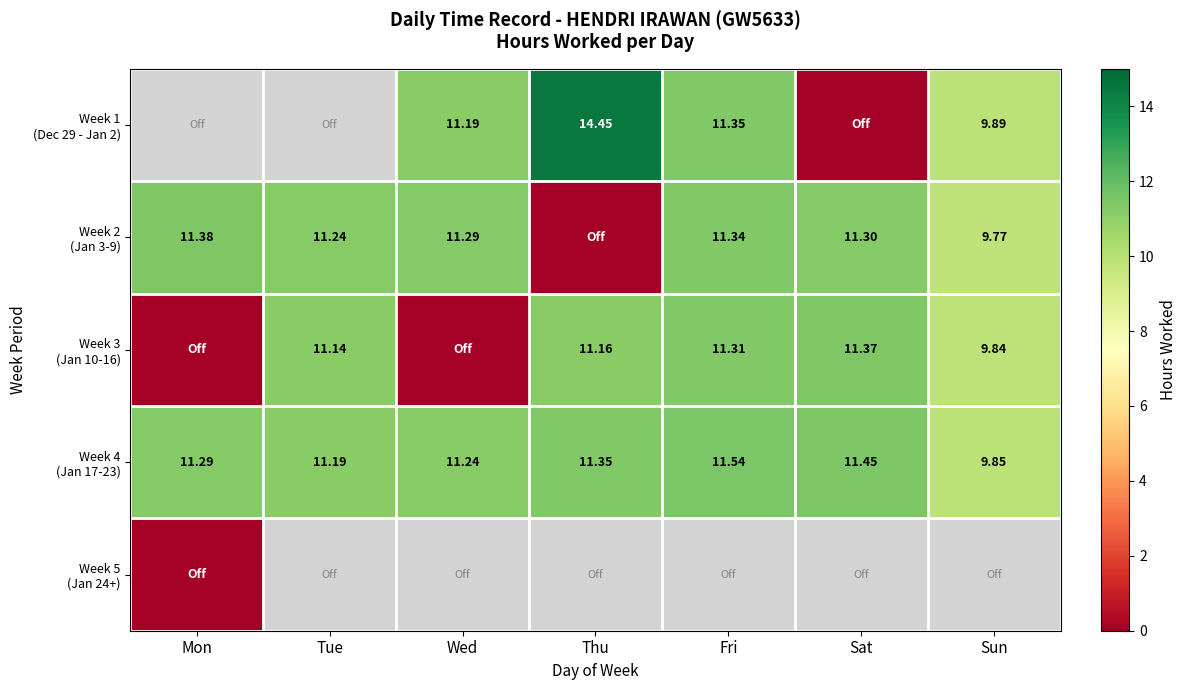

The value of Week 4 (Jan 17-23) at Mon is 20.0. True or false?

False